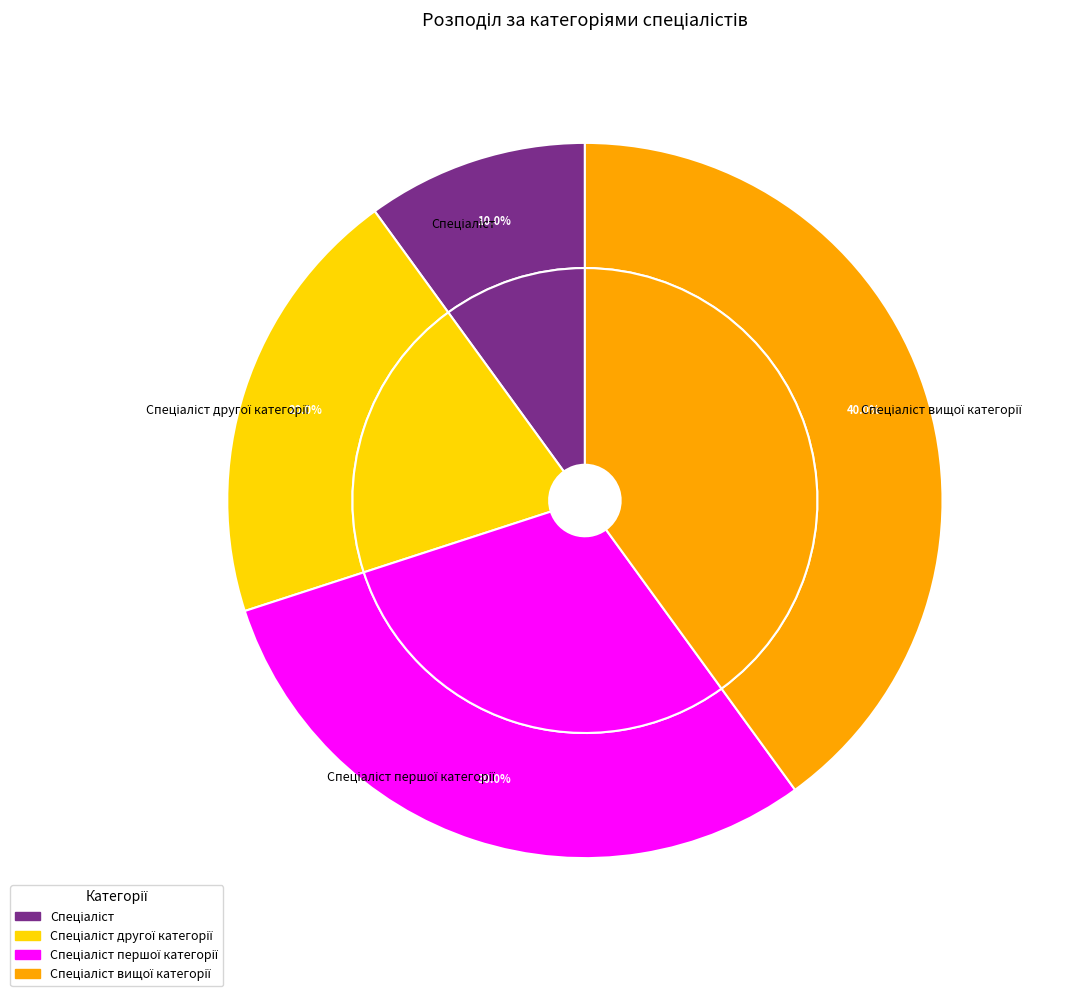

How many slices are in this pie chart?

4